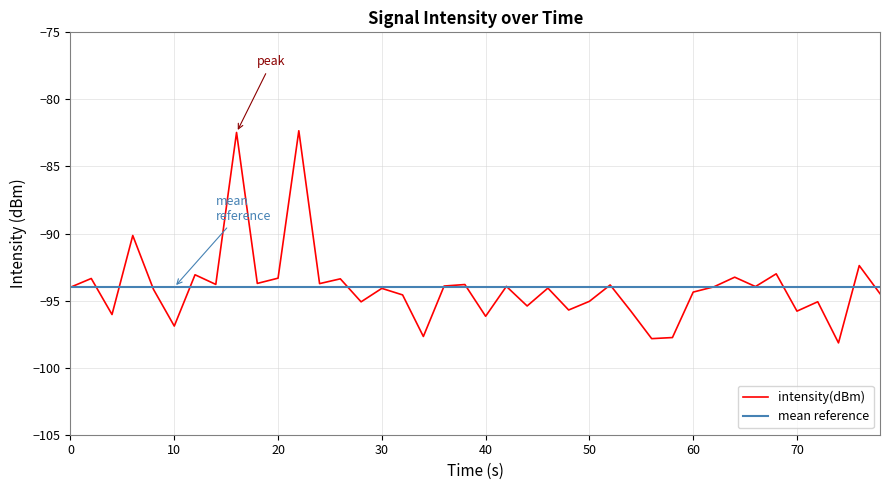

Does the chart display data point markers on the line(s)?

No